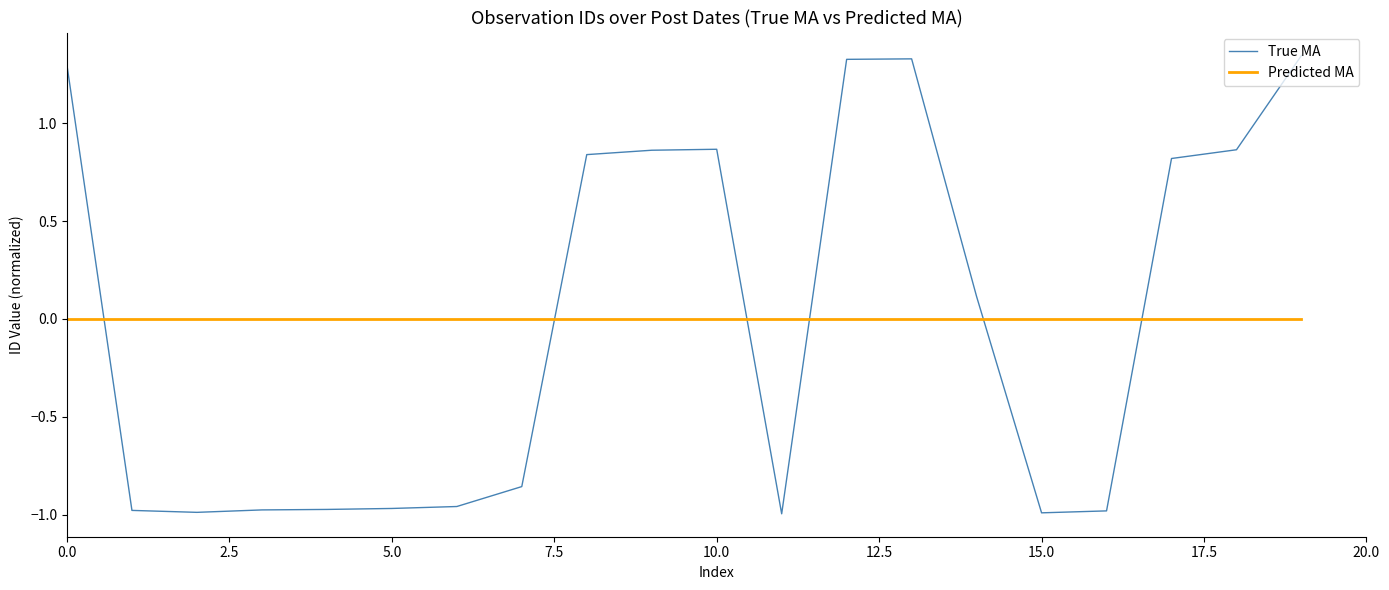

Count the number of categories in the chart.

20